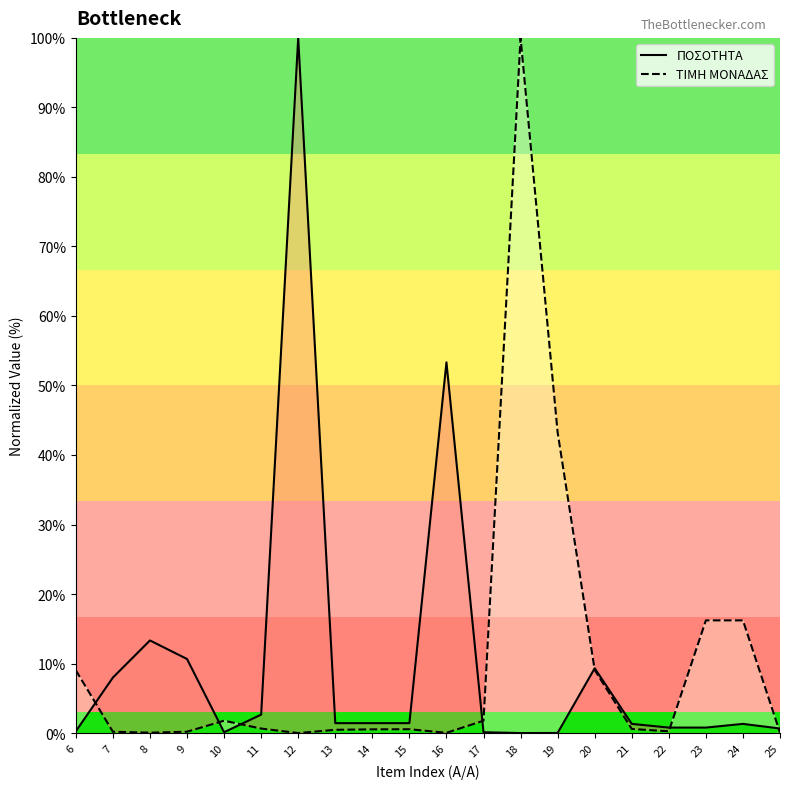

List the labels in order of ΤΙΜΗ ΜΟΝΑΔΑΣ value, smallest first.

12, 16, 8, 25, 7, 9, 22, 13, 14, 15, 21, 11, 10, 17, 6, 20, 23, 24, 19, 18